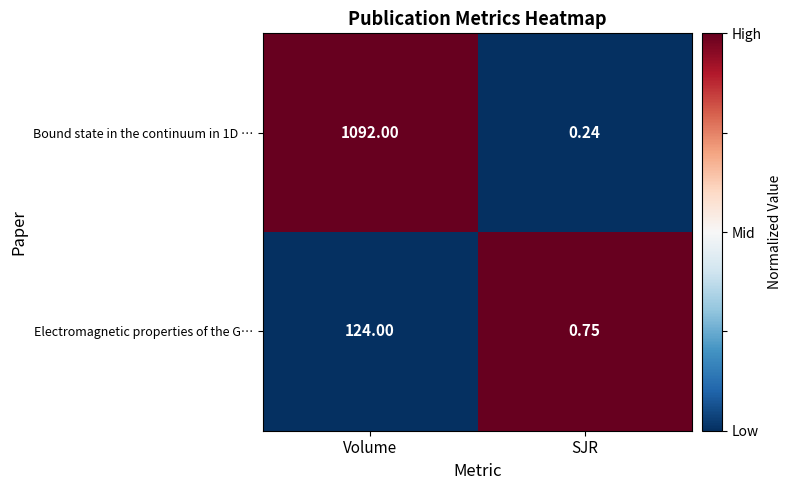

How many distinct data groups are displayed?

2